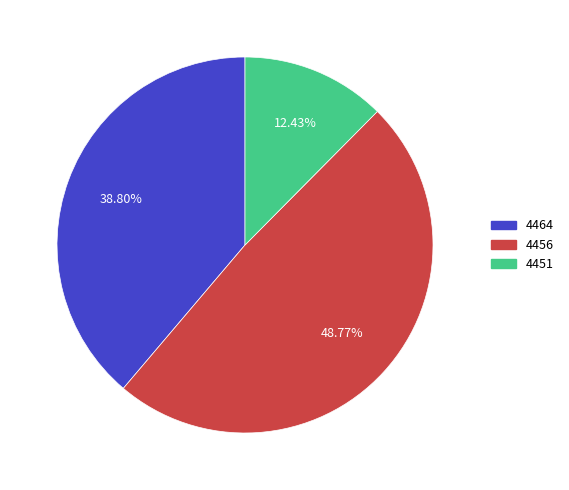

Does any single category account for the majority?

No